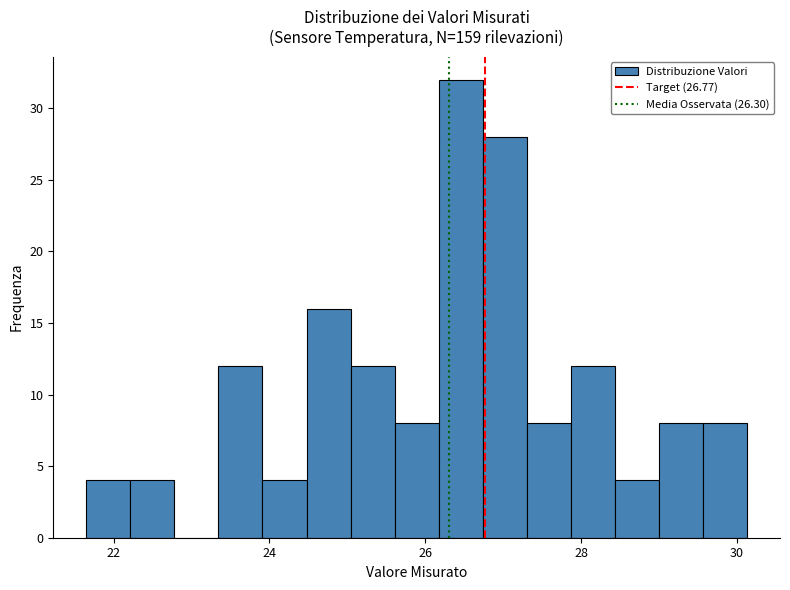

Around what value on the x-axis is the tallest bar? Give the approximate position of its centre, as read against the axis.

26.4